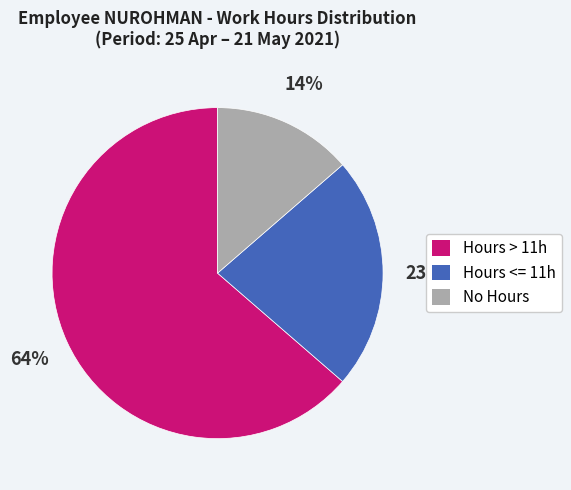

To the nearest percent, what is the average slice percentage?

33%